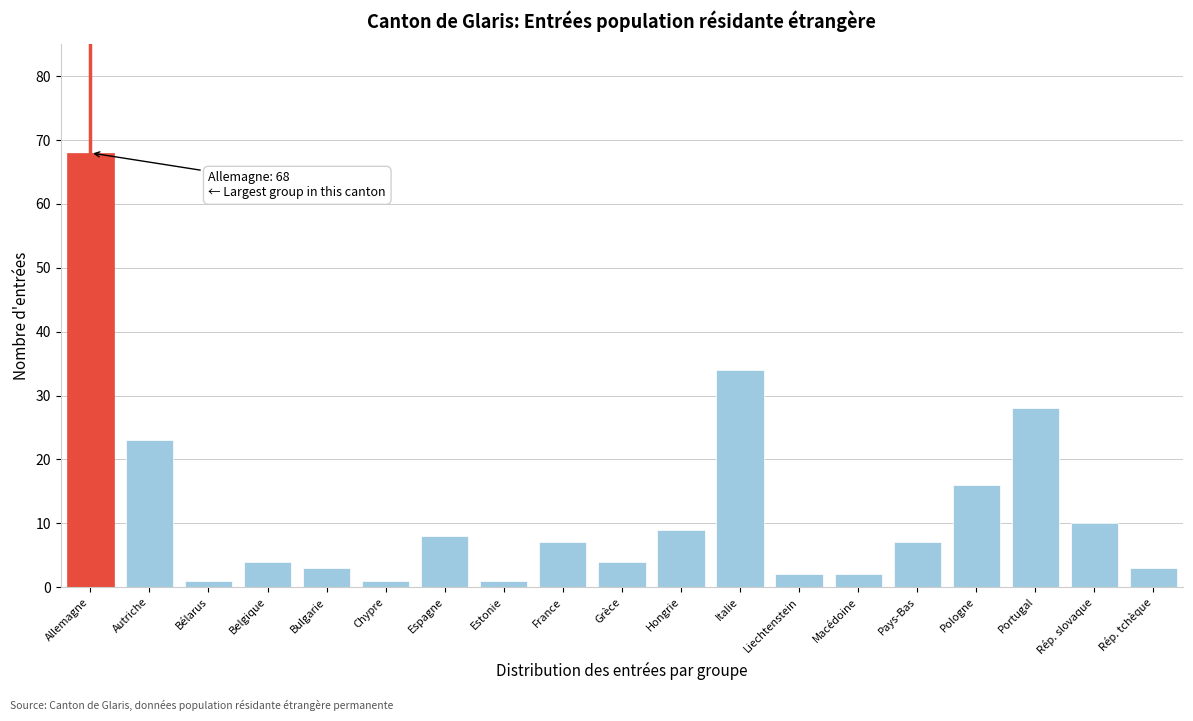

Reading left to right, what are all the values shown in this chart?

68	23	1	4	3	1	8	1	7	4	9	34	2	2	7	16	28	10	3